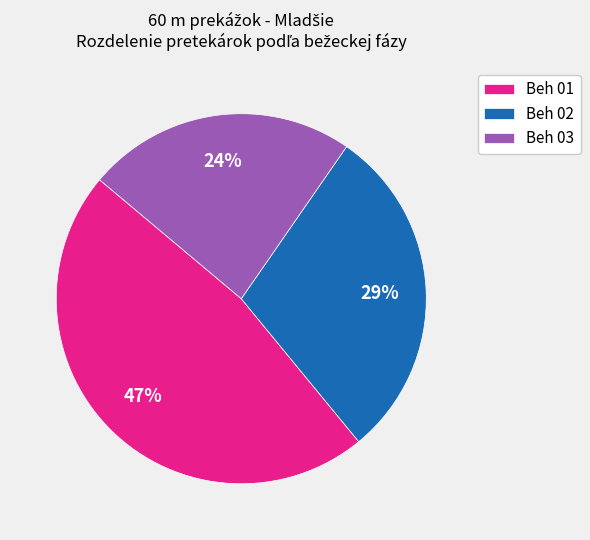

How many segments does this pie chart have?

3